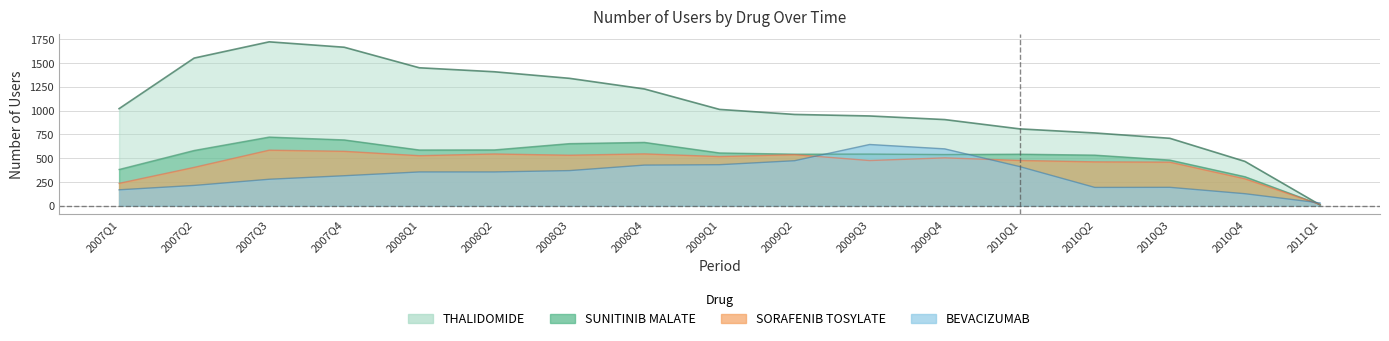

What is the value of the SUNITINIB MALATE point at the 1st from the left?

382